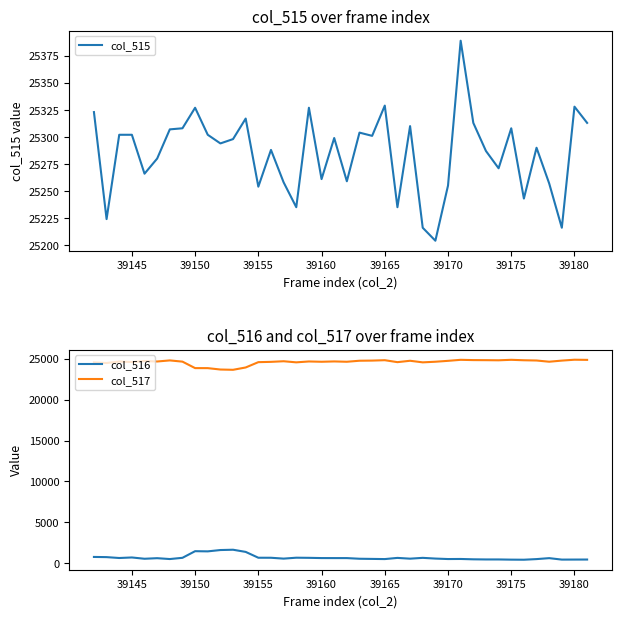

Reading left to right, what are all the values shown in this chart?

col_515: 25323	25224	25302	25302	25266	25280	25307	25308	25327	25302	25294	25298	25317	25254	25288	25258	25235	25327	25261	25299	25259	25304	25301	25329	25235	25310	25216	25204	25255	25389	25313	25287	25271	25308	25243	25290	25257	25216	25328	25313
col_516: 753	731	623	689	531	601	496	646	1458	1436	1598	1636	1370	656	653	548	660	644	615	612	612	532	512	492	636	542	642	554	496	505	463	446	446	423	413	490	606	428	432	436
col_517: 24570	24493	24679	24613	24735	24679	24811	24662	23869	23866	23696	23662	23947	24598	24635	24710	24575	24683	24646	24687	24647	24772	24789	24837	24599	24768	24574	24650	24759	24884	24850	24841	24825	24885	24830	24800	24651	24788	24896	24877